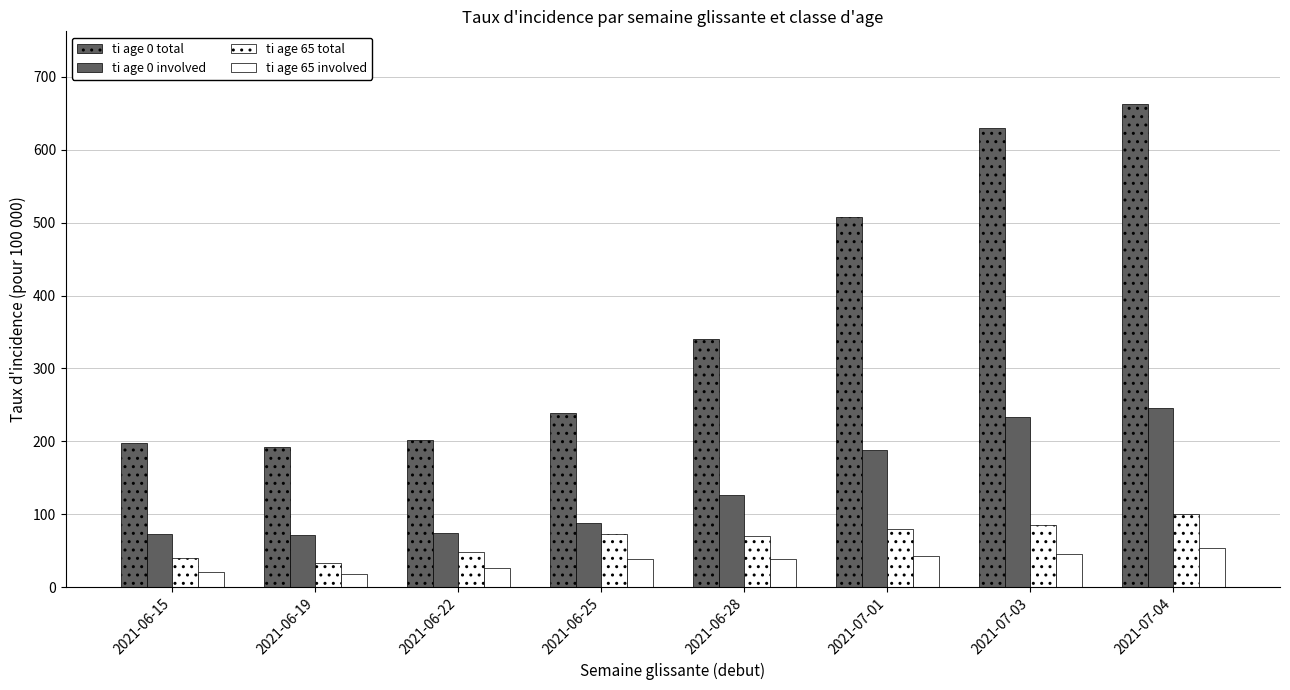

List the labels in order of ti age 0 involved value, smallest first.

2021-06-19, 2021-06-15, 2021-06-22, 2021-06-25, 2021-06-28, 2021-07-01, 2021-07-03, 2021-07-04